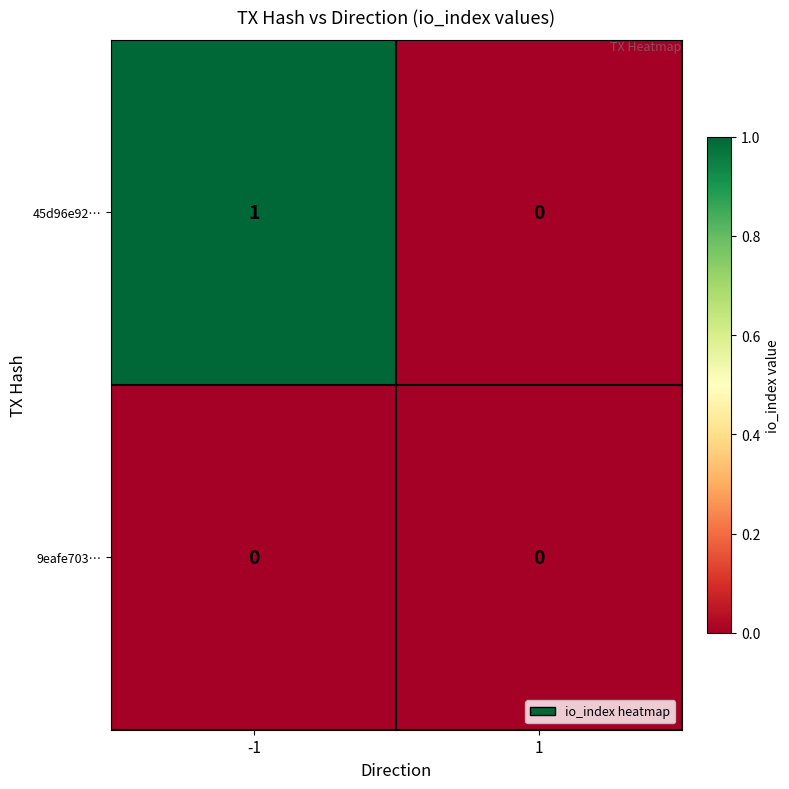

Rank the series by their average value, from lowest to highest.

9eafe703…, 45d96e92…